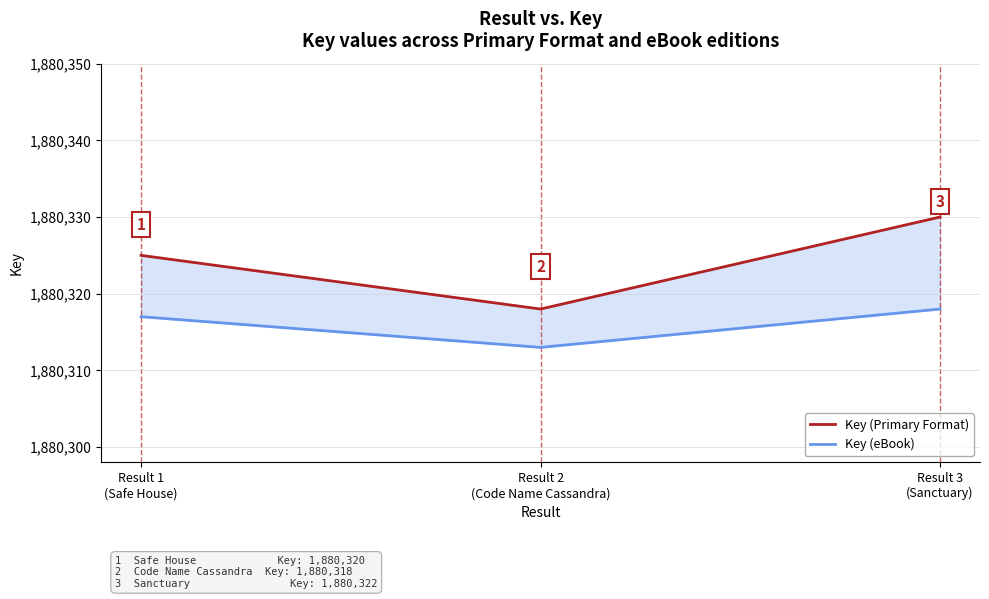

What is the value of the Key (Primary Format) point at the 3rd from the left?

1880330